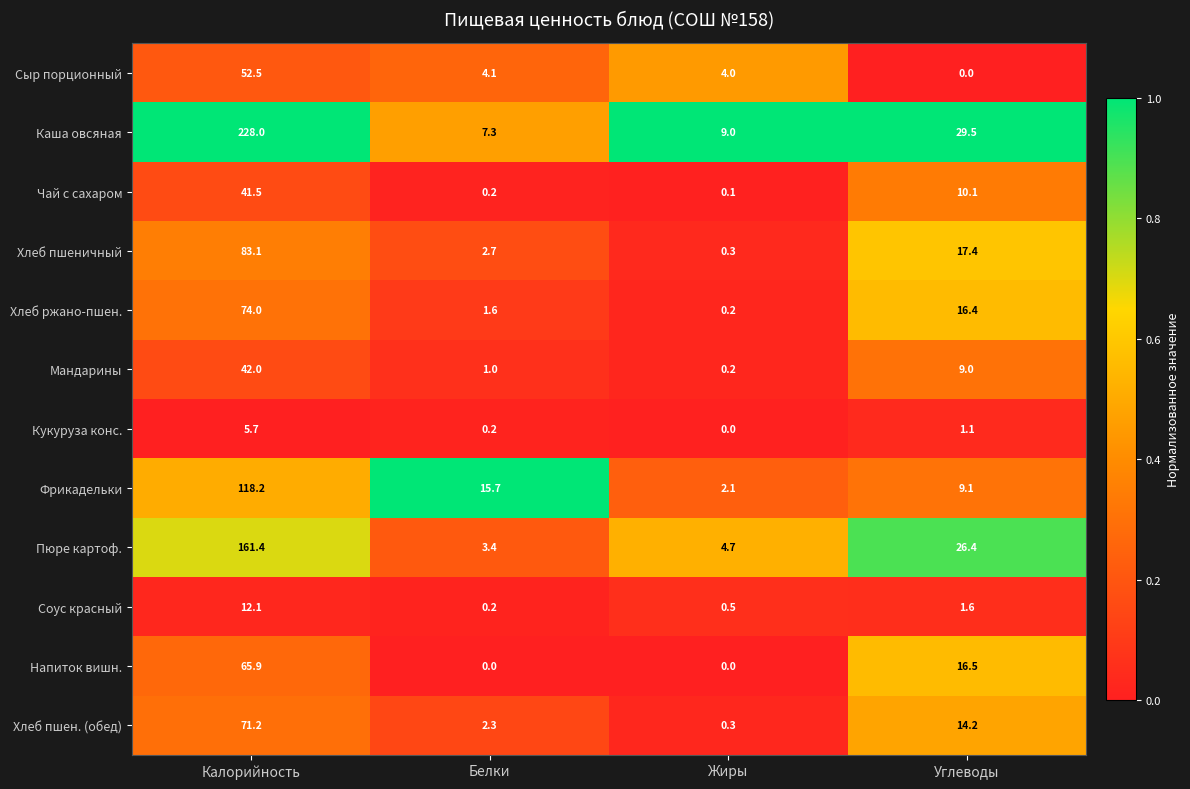

What is the total value across all series at Белки?

38.7